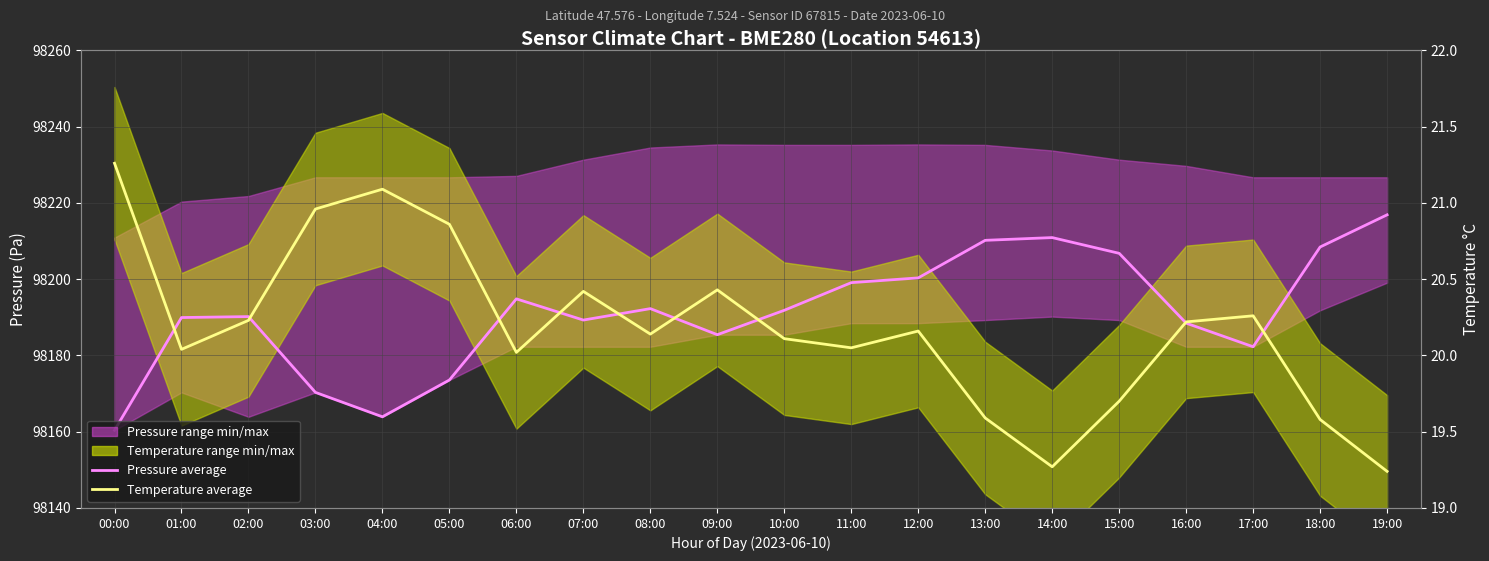

List the labels in order of Pressure monthly average value, largest first.

19:00, 14:00, 13:00, 18:00, 15:00, 12:00, 11:00, 06:00, 08:00, 10:00, 02:00, 01:00, 07:00, 16:00, 09:00, 17:00, 05:00, 03:00, 04:00, 00:00